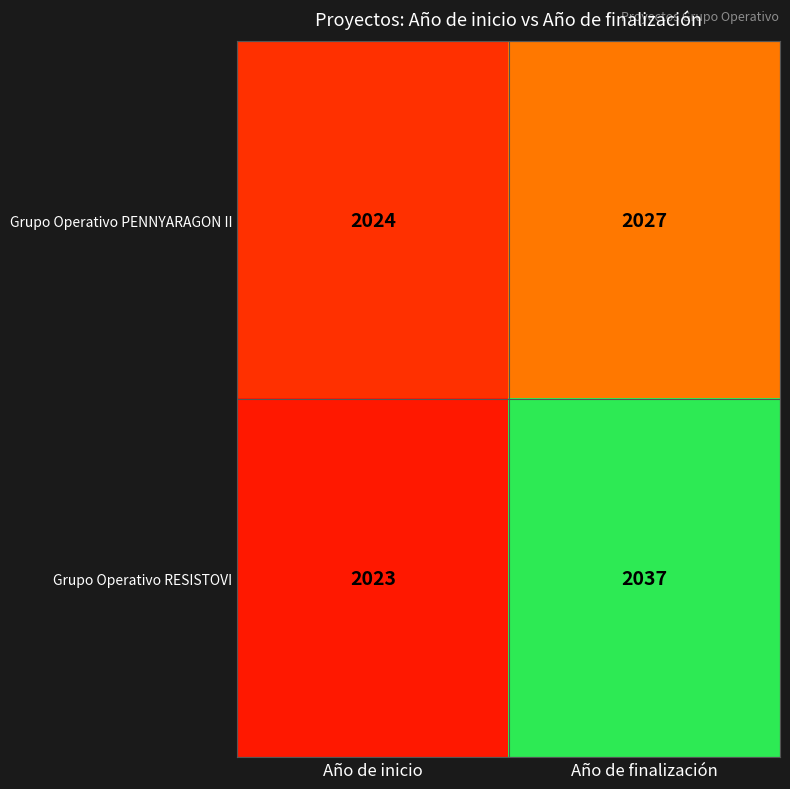

Where is Grupo Operativo RESISTOVI nearest to the value 2030?

Año de inicio